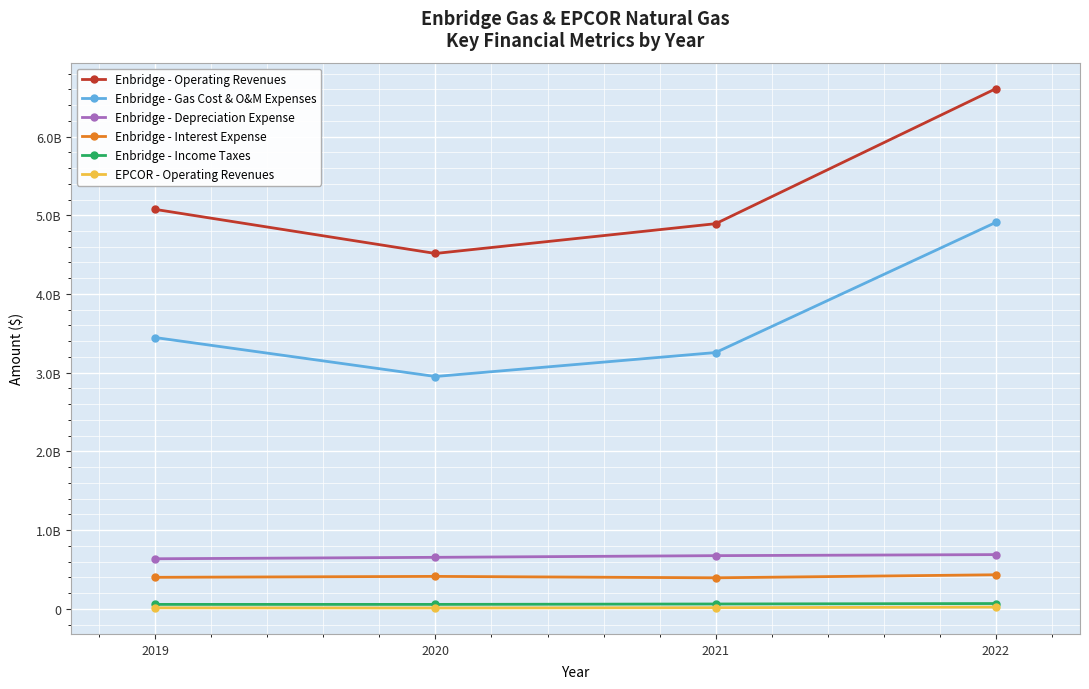

What is the difference between the Enbridge - Interest Expense values at 2022 and 2021?

38587297.0